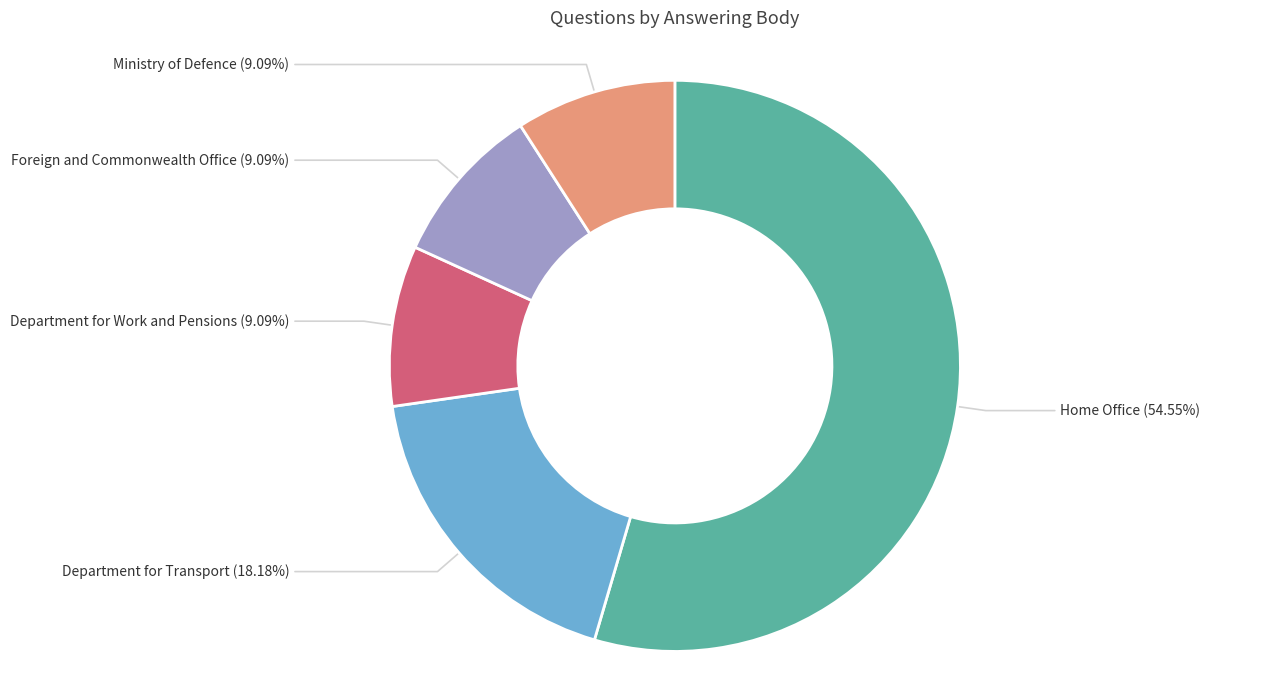

To the nearest percent, what is the average slice percentage?

20%